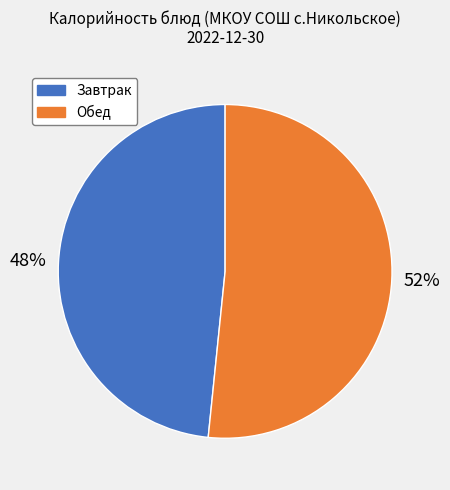

To the nearest percent, what is the average slice percentage?

50%